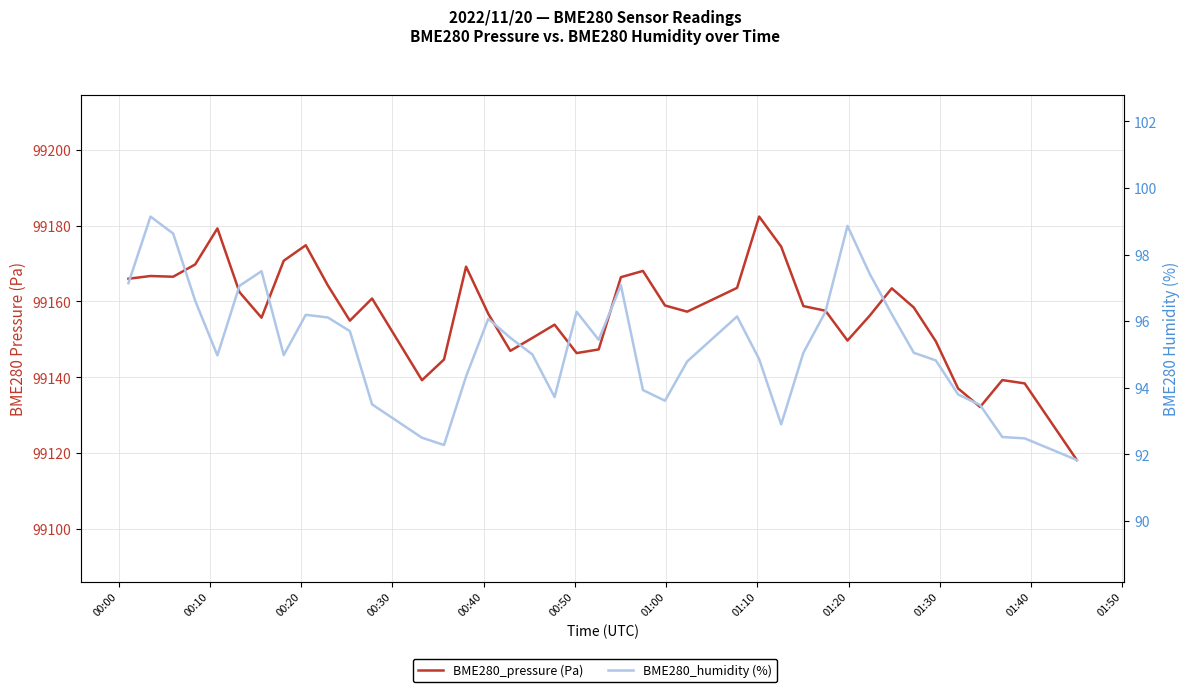

Which series has the widest spread of values?

BME280_pressure (Pa)